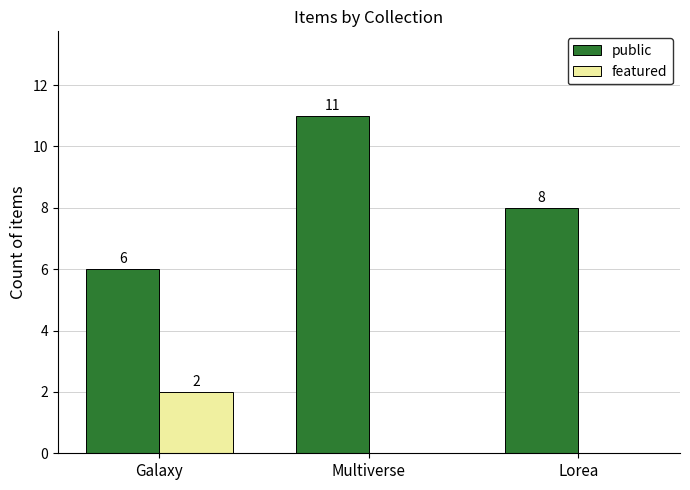

What is the sum of all public values?

25